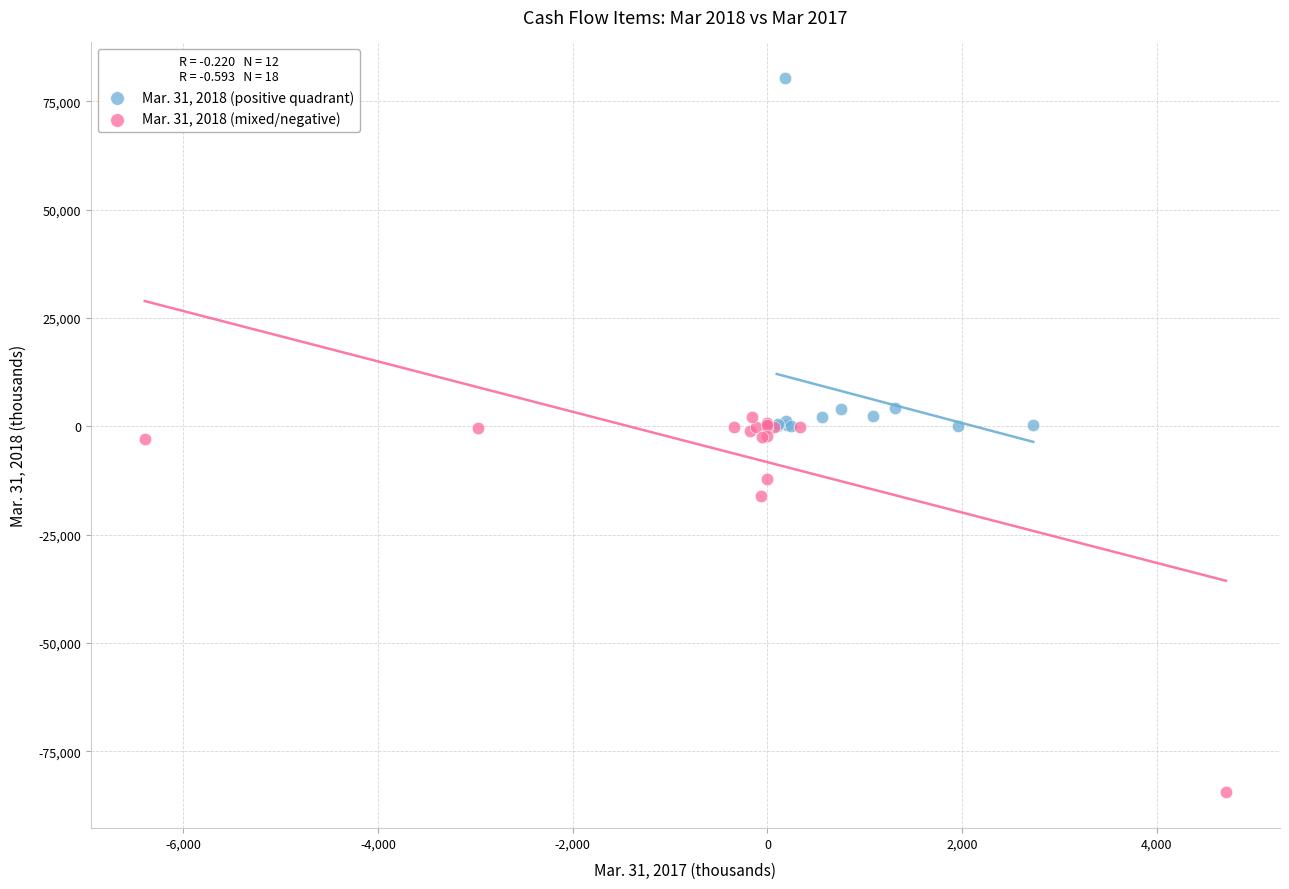

Which series contains the highest Y value?

Mar. 31, 2018 (positive quadrant)